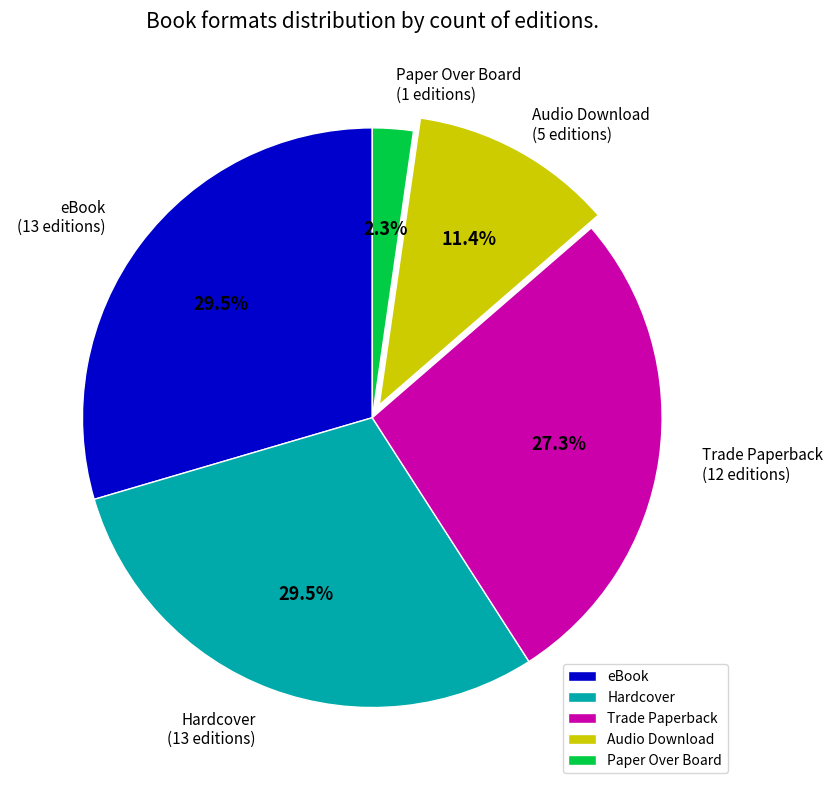

What is the total percentage of Audio Download and Hardcover?

40.9%